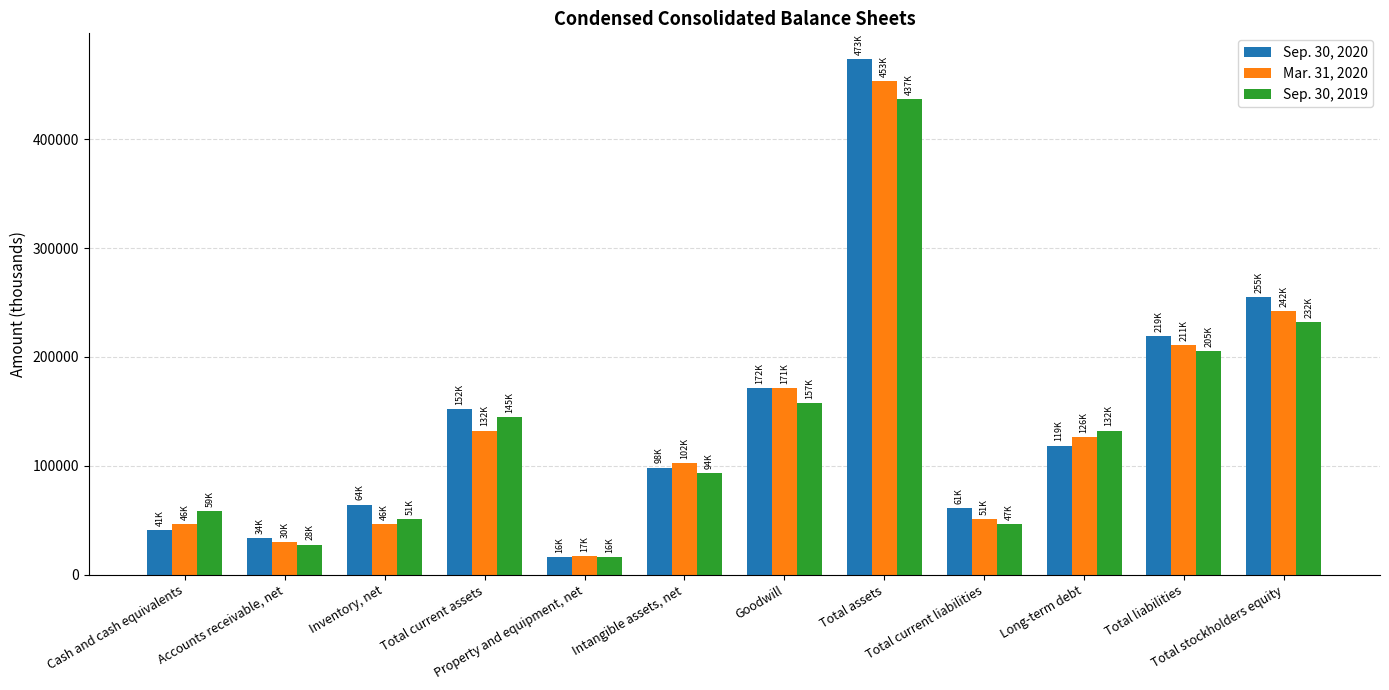

At which label does Sep. 30, 2019 first exceed 132377?

Total current assets